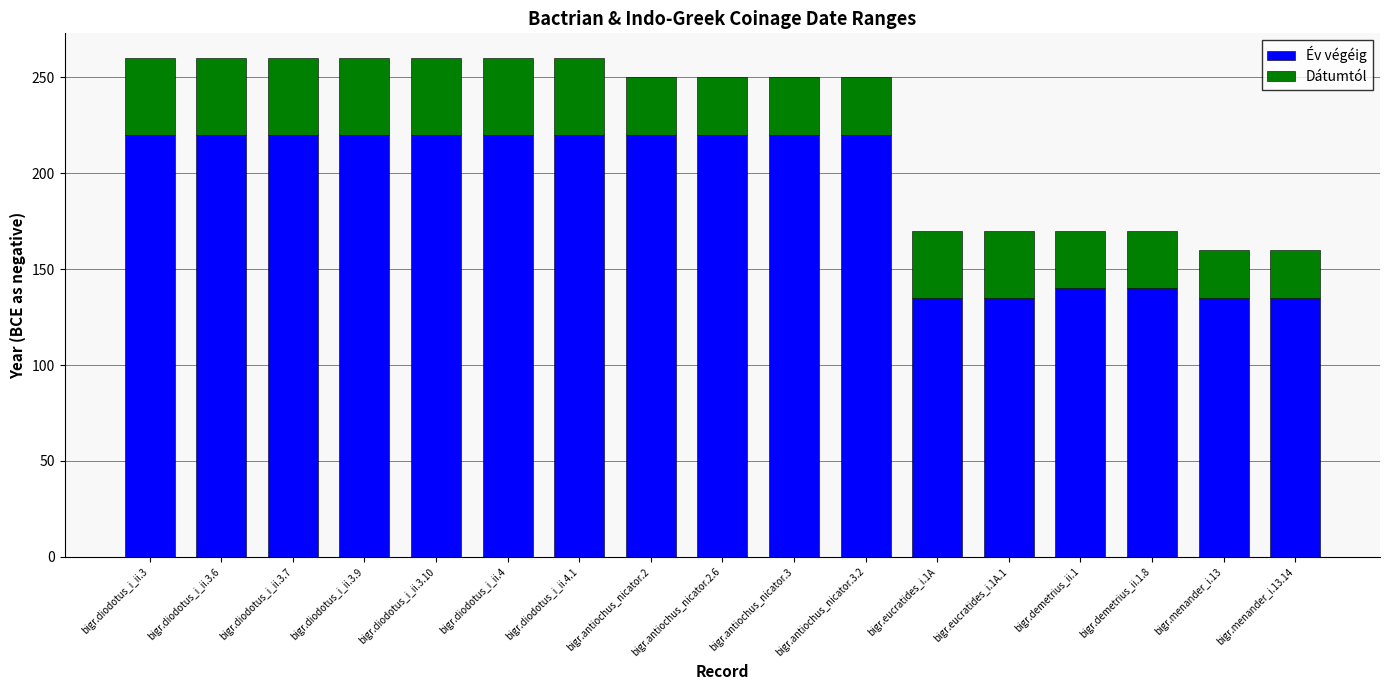

What is the total value across all series at bigr.diodotus_i_ii.3.10?

260